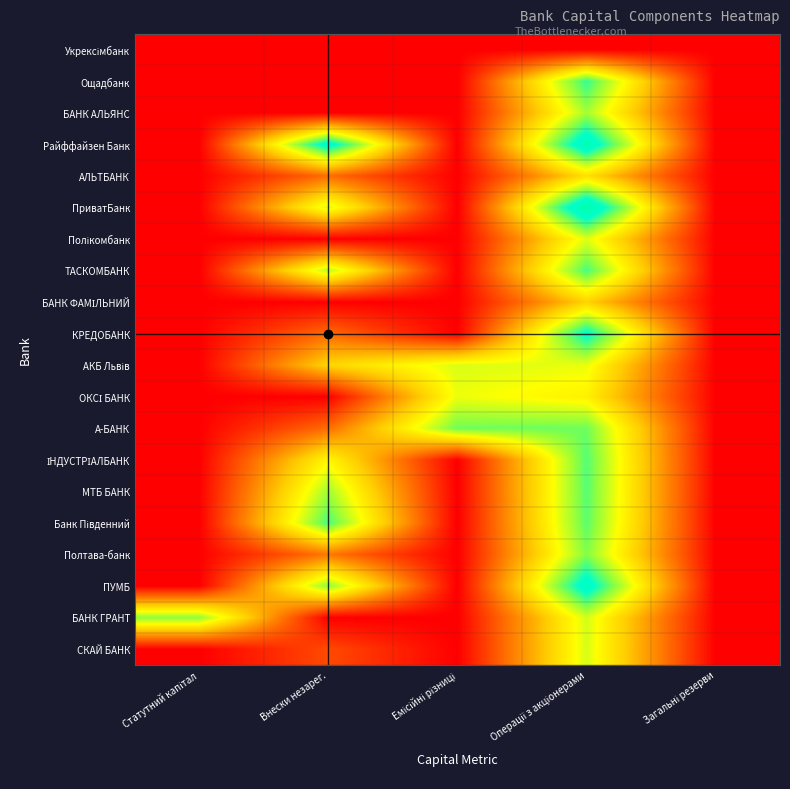

Which has a higher value, Внески незарег. or Загальні резерви?

Внески незарег.